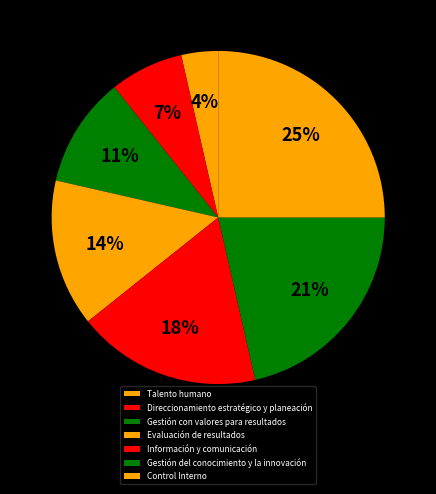

What is the change in value from Direccionamiento estratégico y planeación to Gestión con valores para resultados?

+1